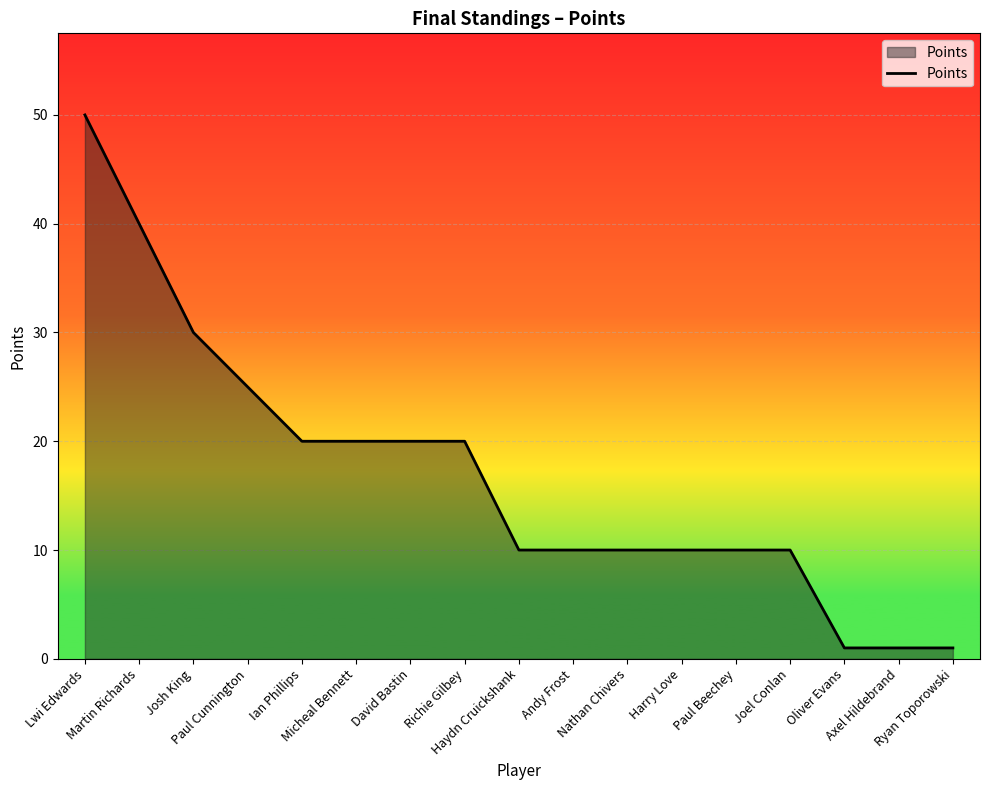

Reading left to right, extract all data points from this chart.

Lwi Edwards=50	Martin Richards=40	Josh King=30	Paul Cunnington=25	Ian Phillips=20	Micheal Bennett=20	David Bastin=20	Richie Gilbey=20	Haydn Cruickshank=10	Andy Frost=10	Nathan Chivers=10	Harry Love=10	Paul Beechey=10	Joel Conlan=10	Oliver Evans=1	Axel Hildebrand=1	Ryan Toporowski=1